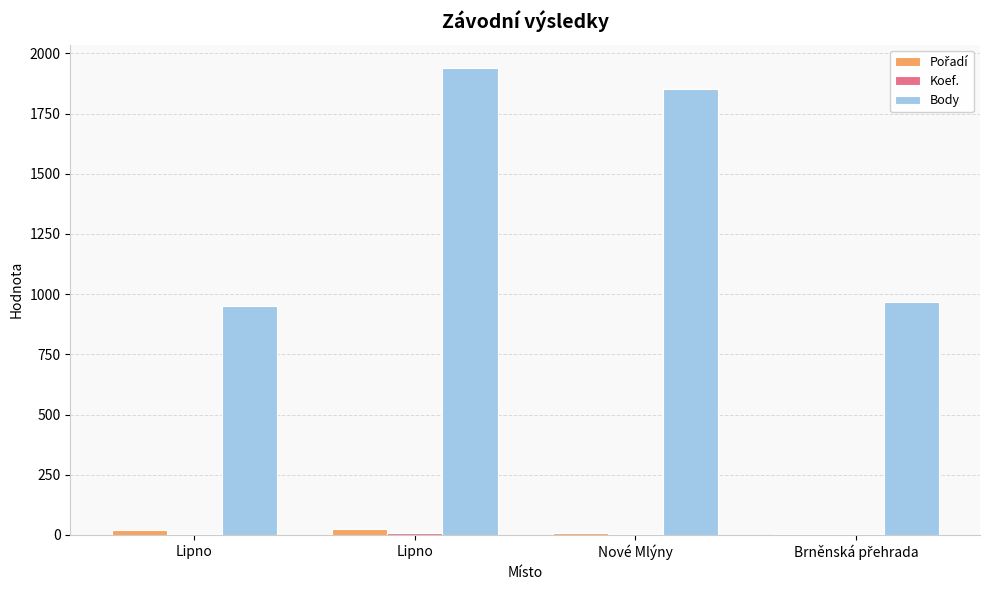

How many data points does each series have?

4